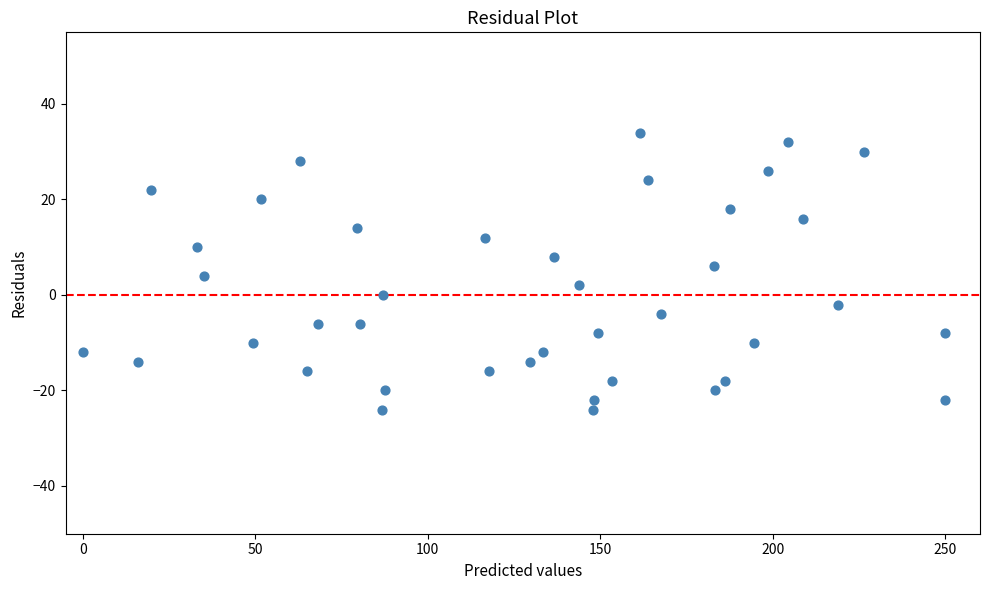

What is the range of Y values (max minus min)?

58